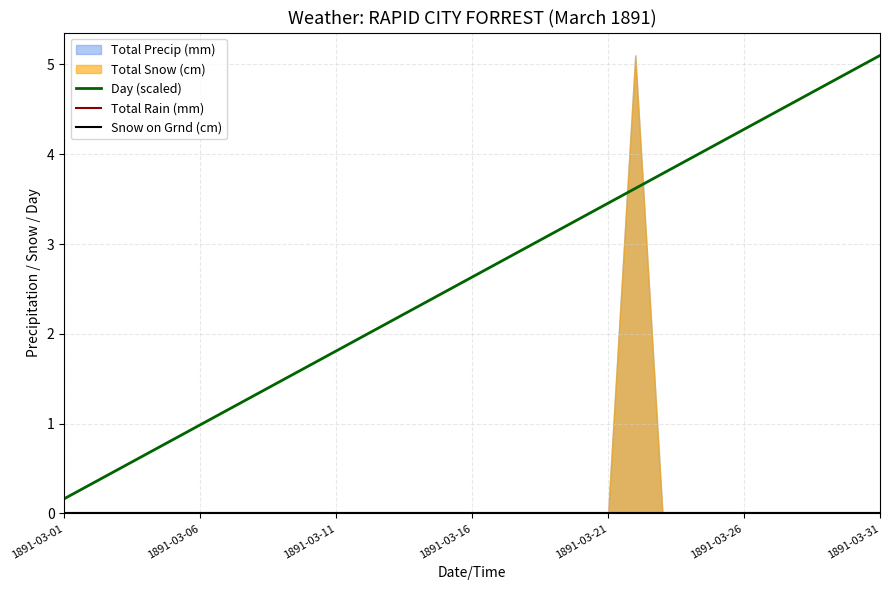

True or false: Total Rain (mm) and Day (scaled) intersect in this chart.

False